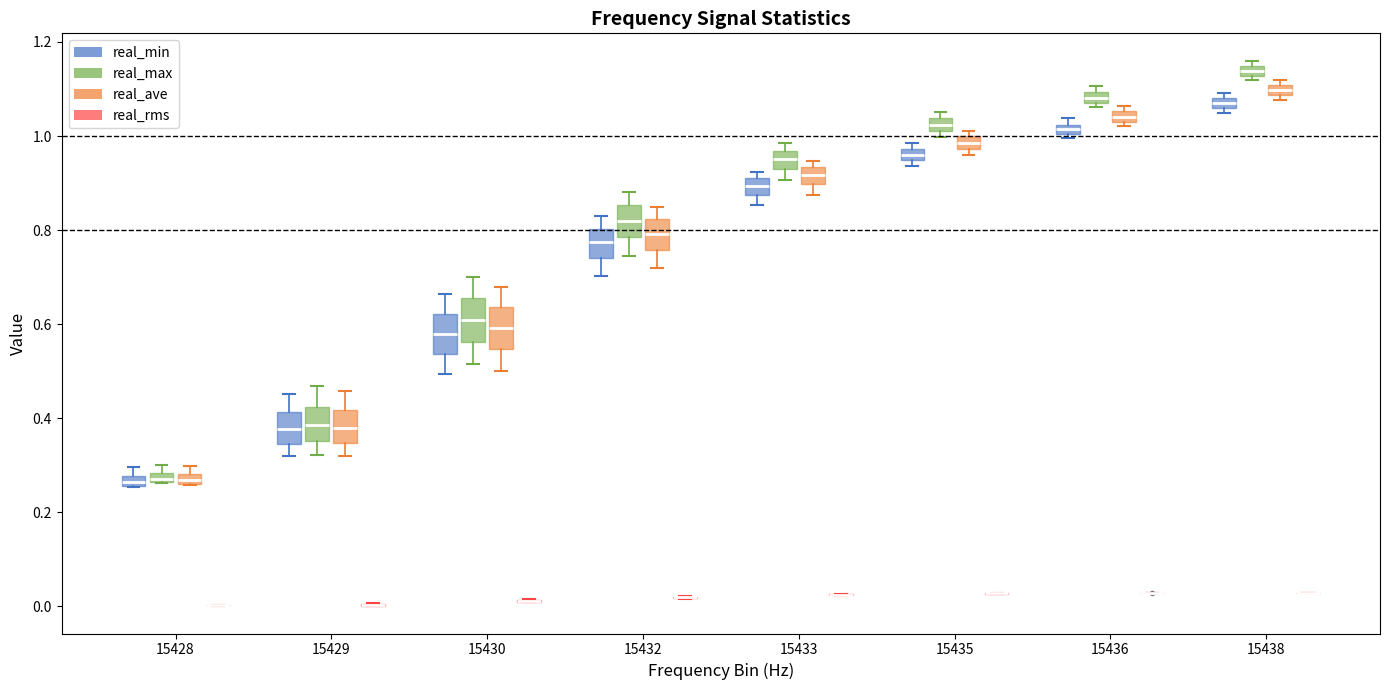

Where is the lower edge of the box for 15432 (real_max) on the y-axis? The values are not printed on the chart, so give them approximately, as read against the axis.

0.78